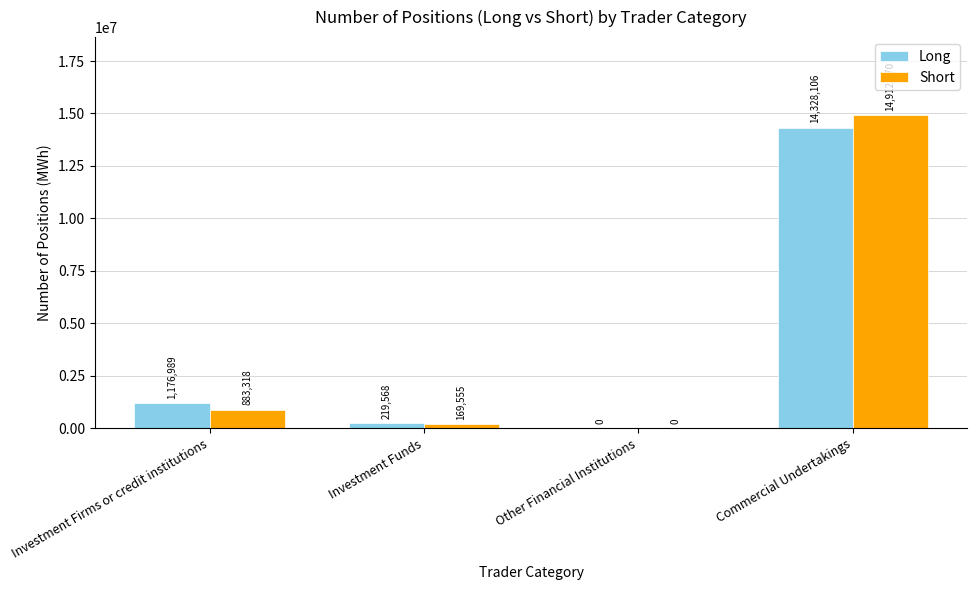

What is the approximate value of Short at Commercial Undertakings, to the nearest 10?

14912870